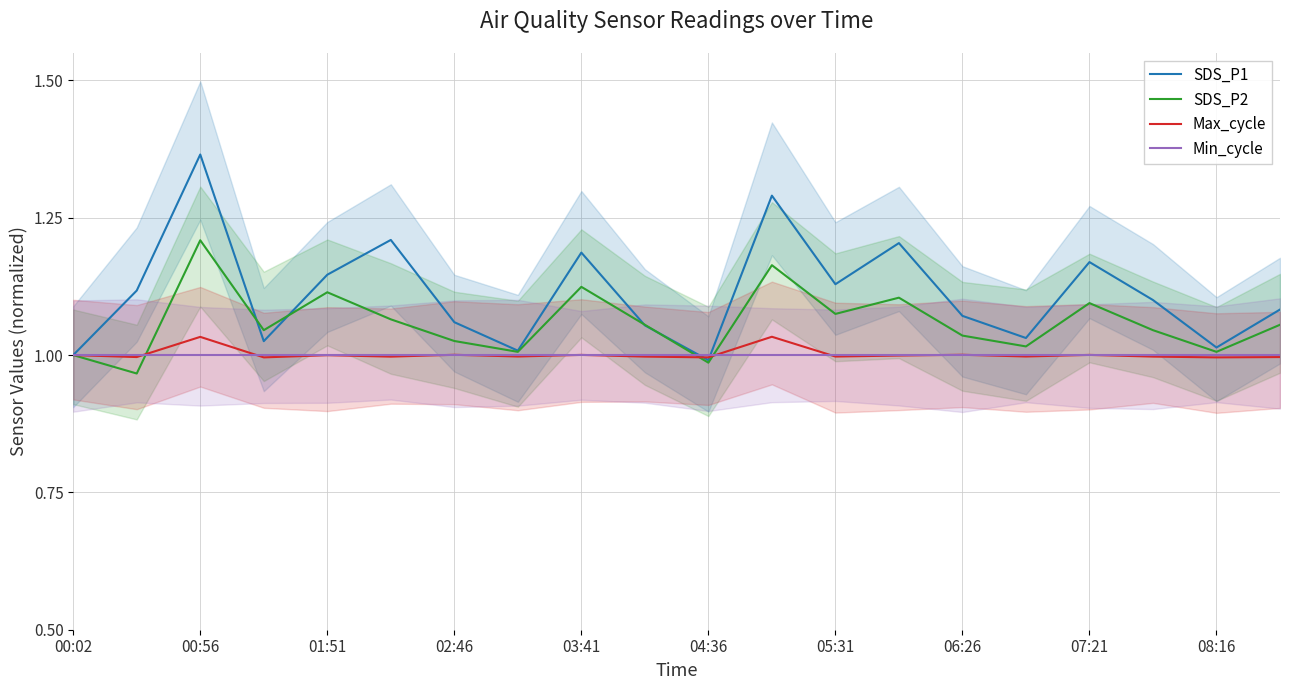

Is the value of Max_cycle at 05:31 greater than the value of SDS_P2 at 06:26?

No